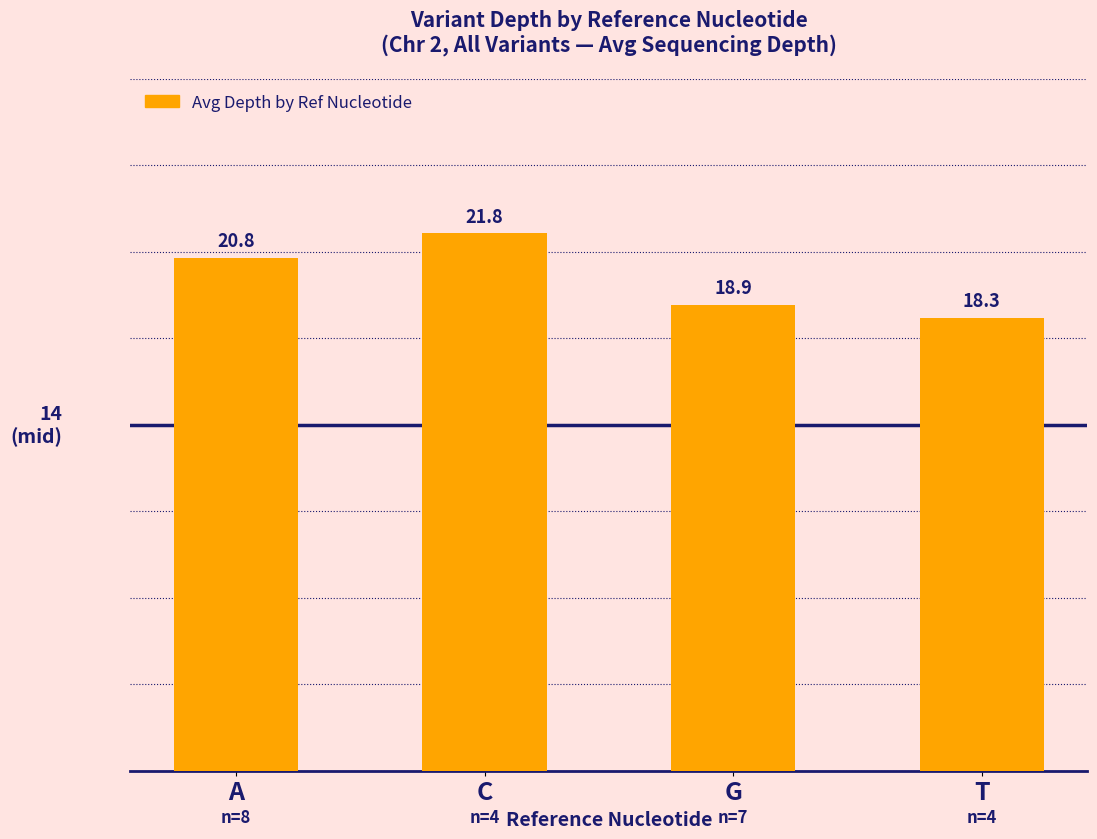

List the labels in order of value, smallest first.

T, G, A, C